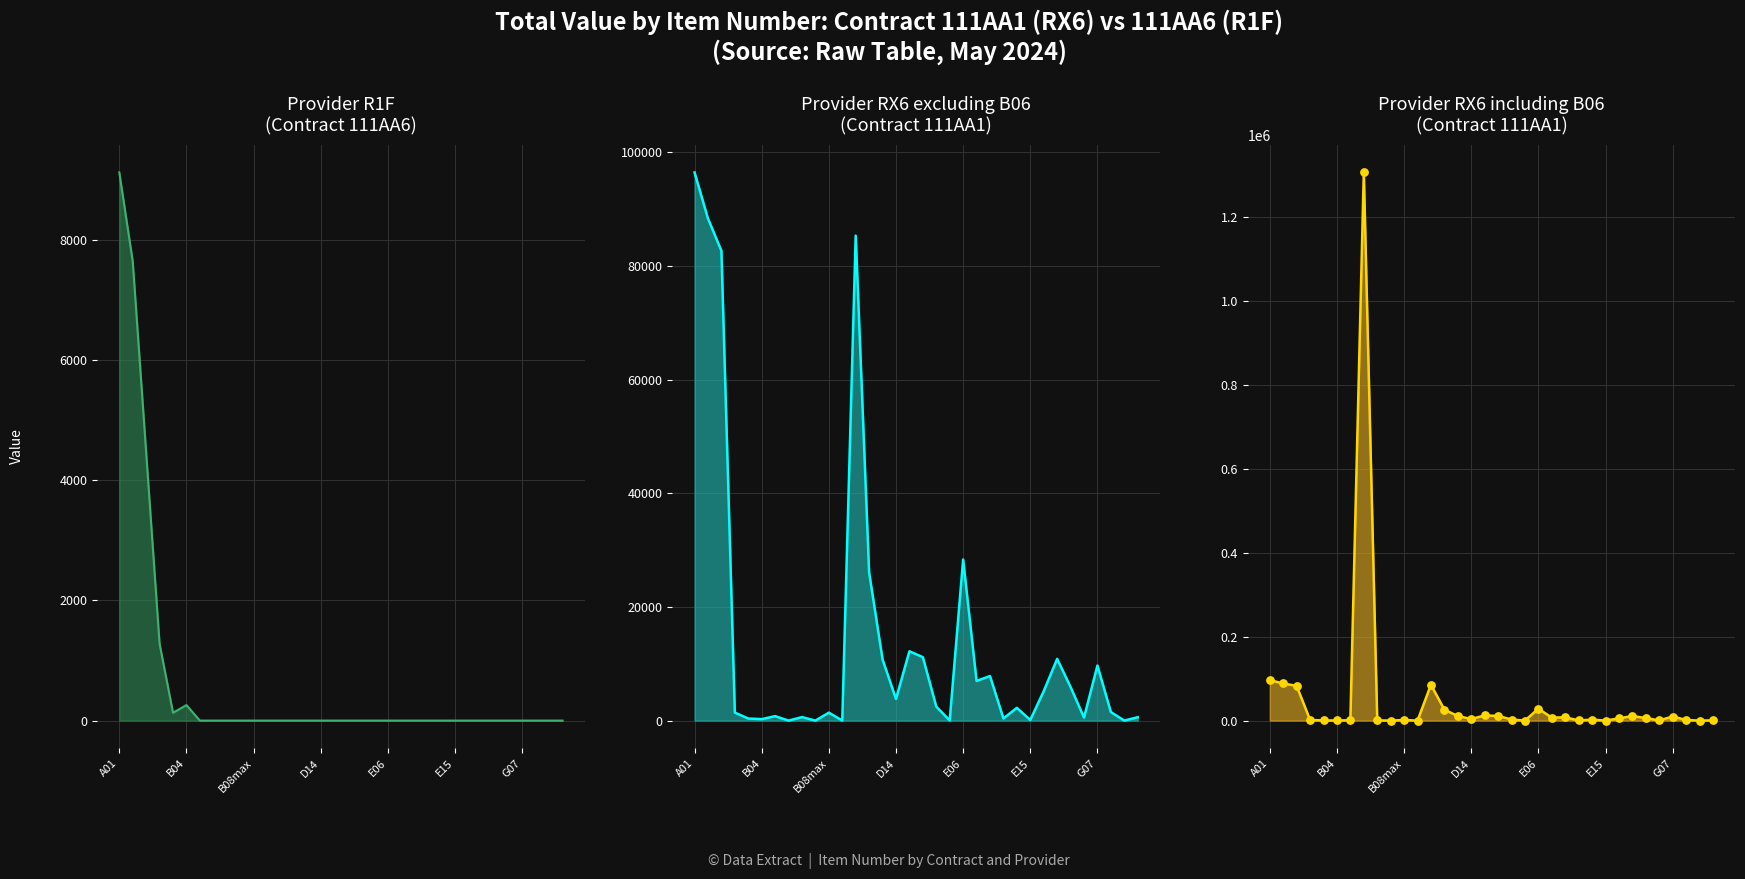

Which series has the largest Y range (max minus min)?

RX6 incl. B06